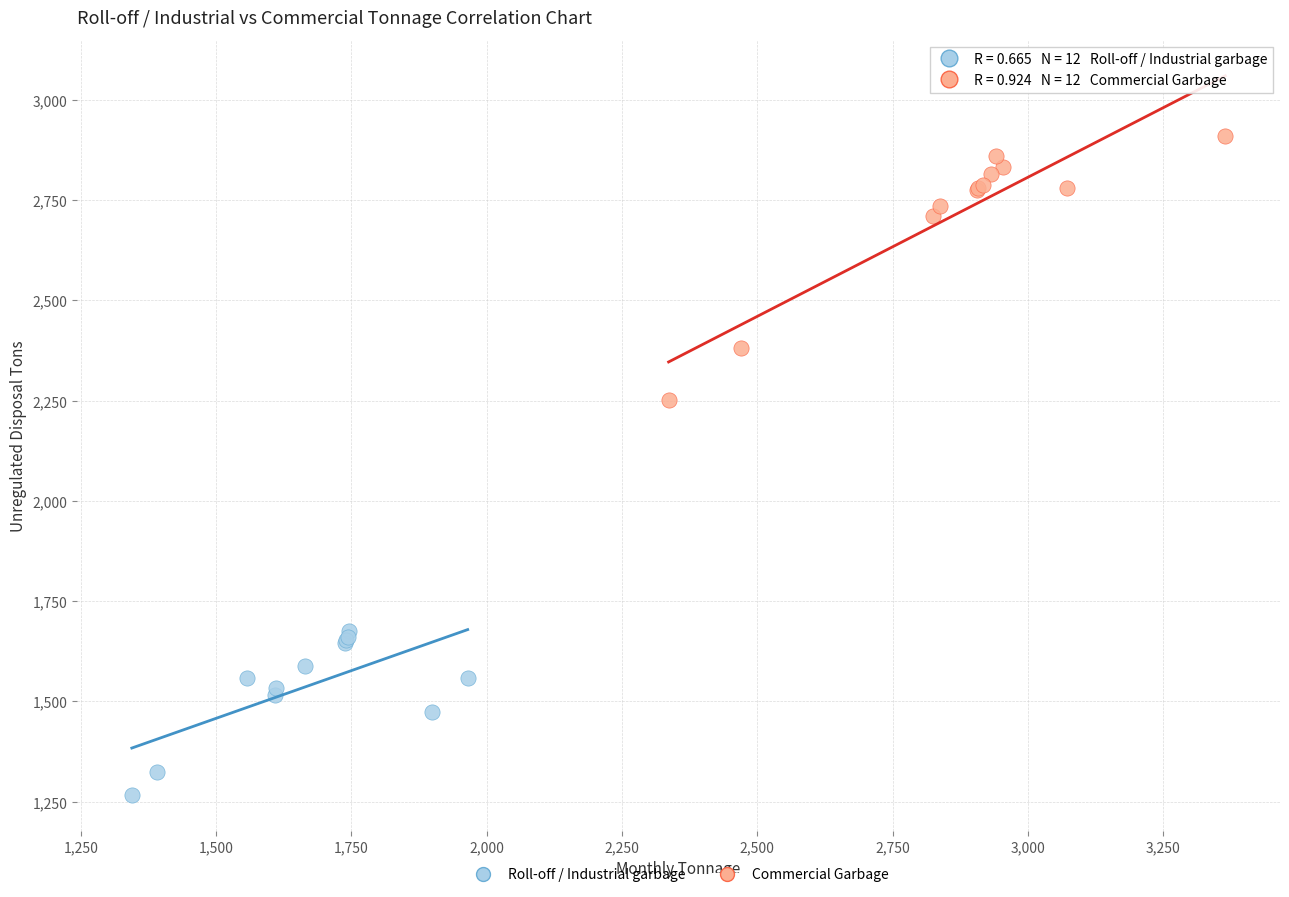

Which series has the widest spread of Y values?

Commercial Garbage